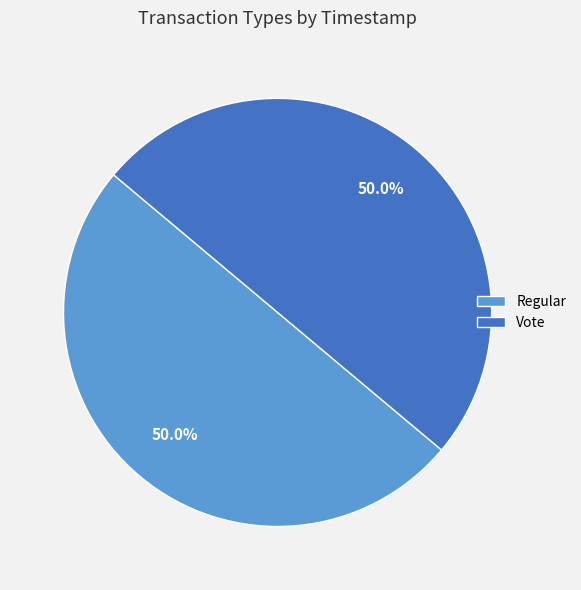

To the nearest percent, what is the combined percentage of Regular and Vote?

100%